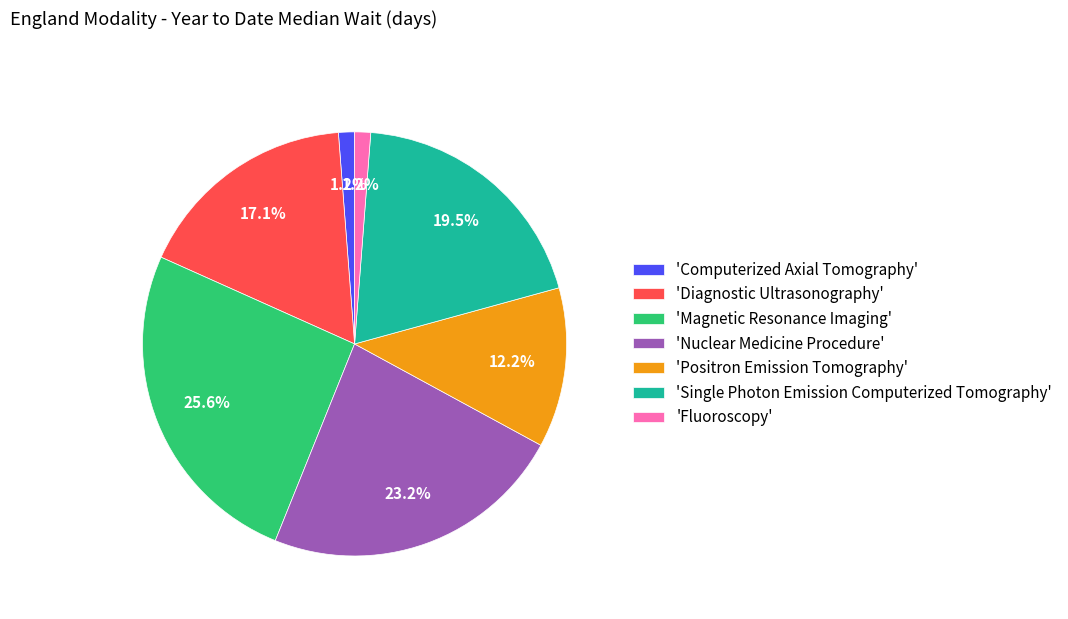

Which has a higher value, 'Fluoroscopy' or 'Diagnostic Ultrasonography'?

'Diagnostic Ultrasonography'